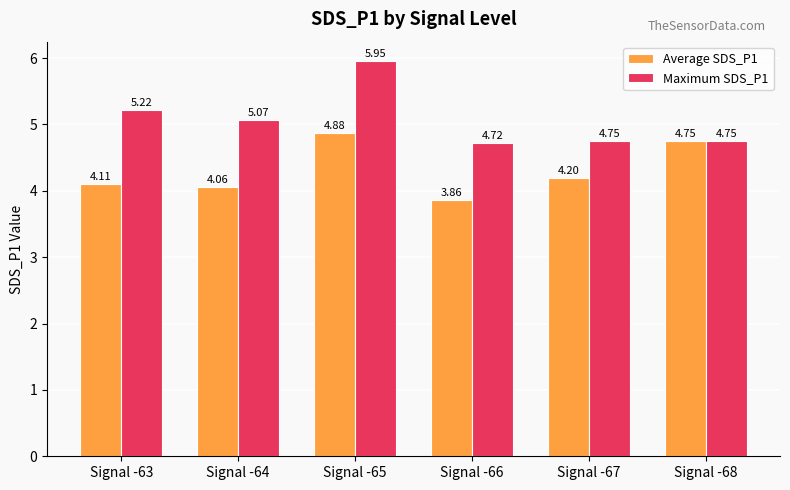

At which label does Average SDS_P1 first exceed 4?

Signal -63